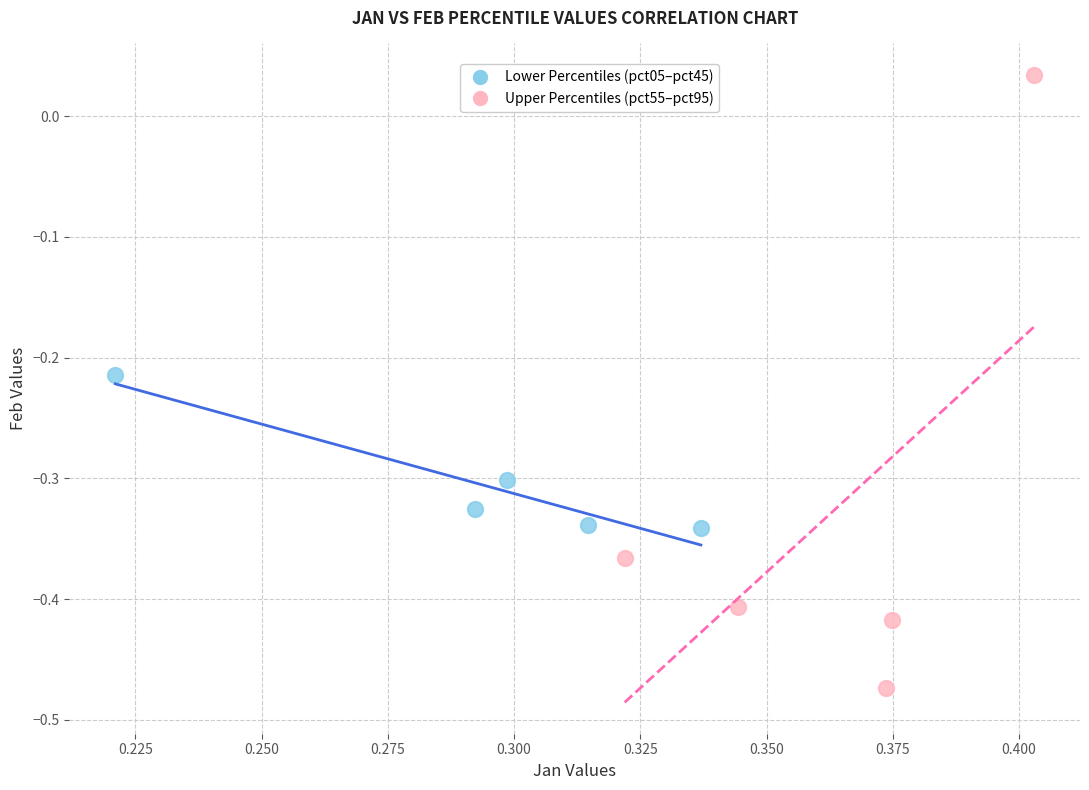

Which series contains the lowest Y value?

Upper Percentiles (pct55–pct95)